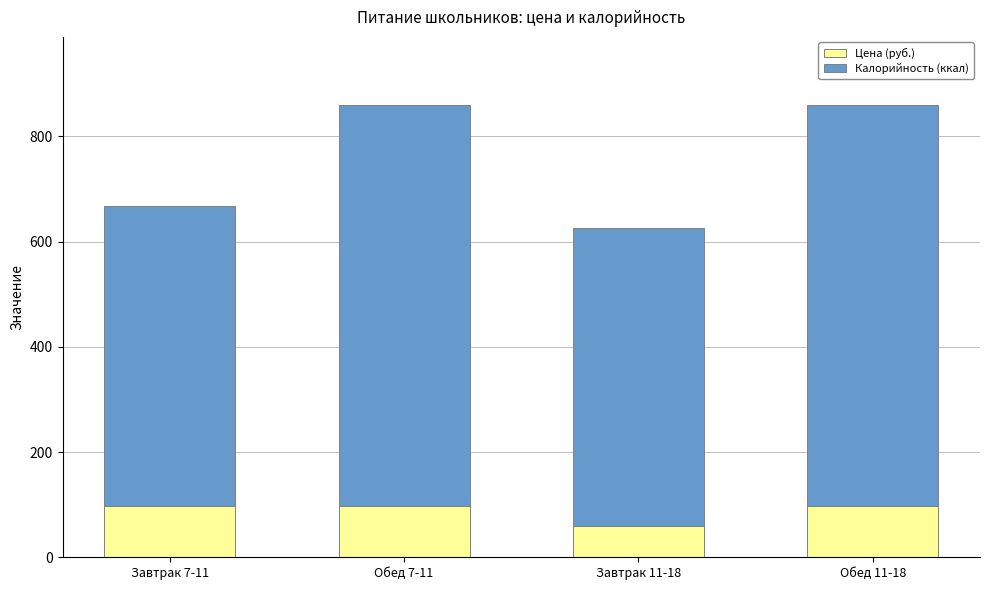

What is the approximate value of Цена (руб.) at Завтрак 11-18?

60.0